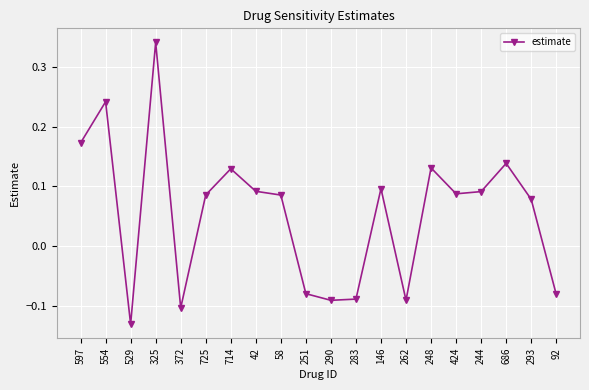

Which label corresponds to the largest value in the chart?

325